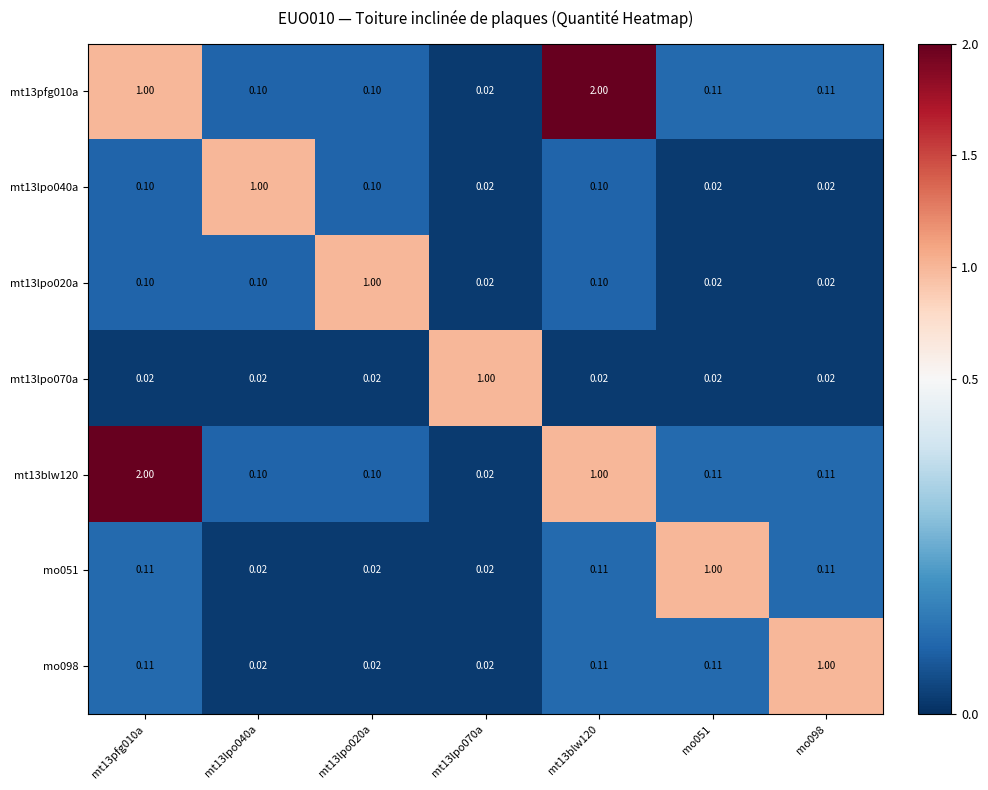

Is the value of mt13lpo040a at mt13blw120 greater than the value of mo051 at mt13lpo070a?

Yes